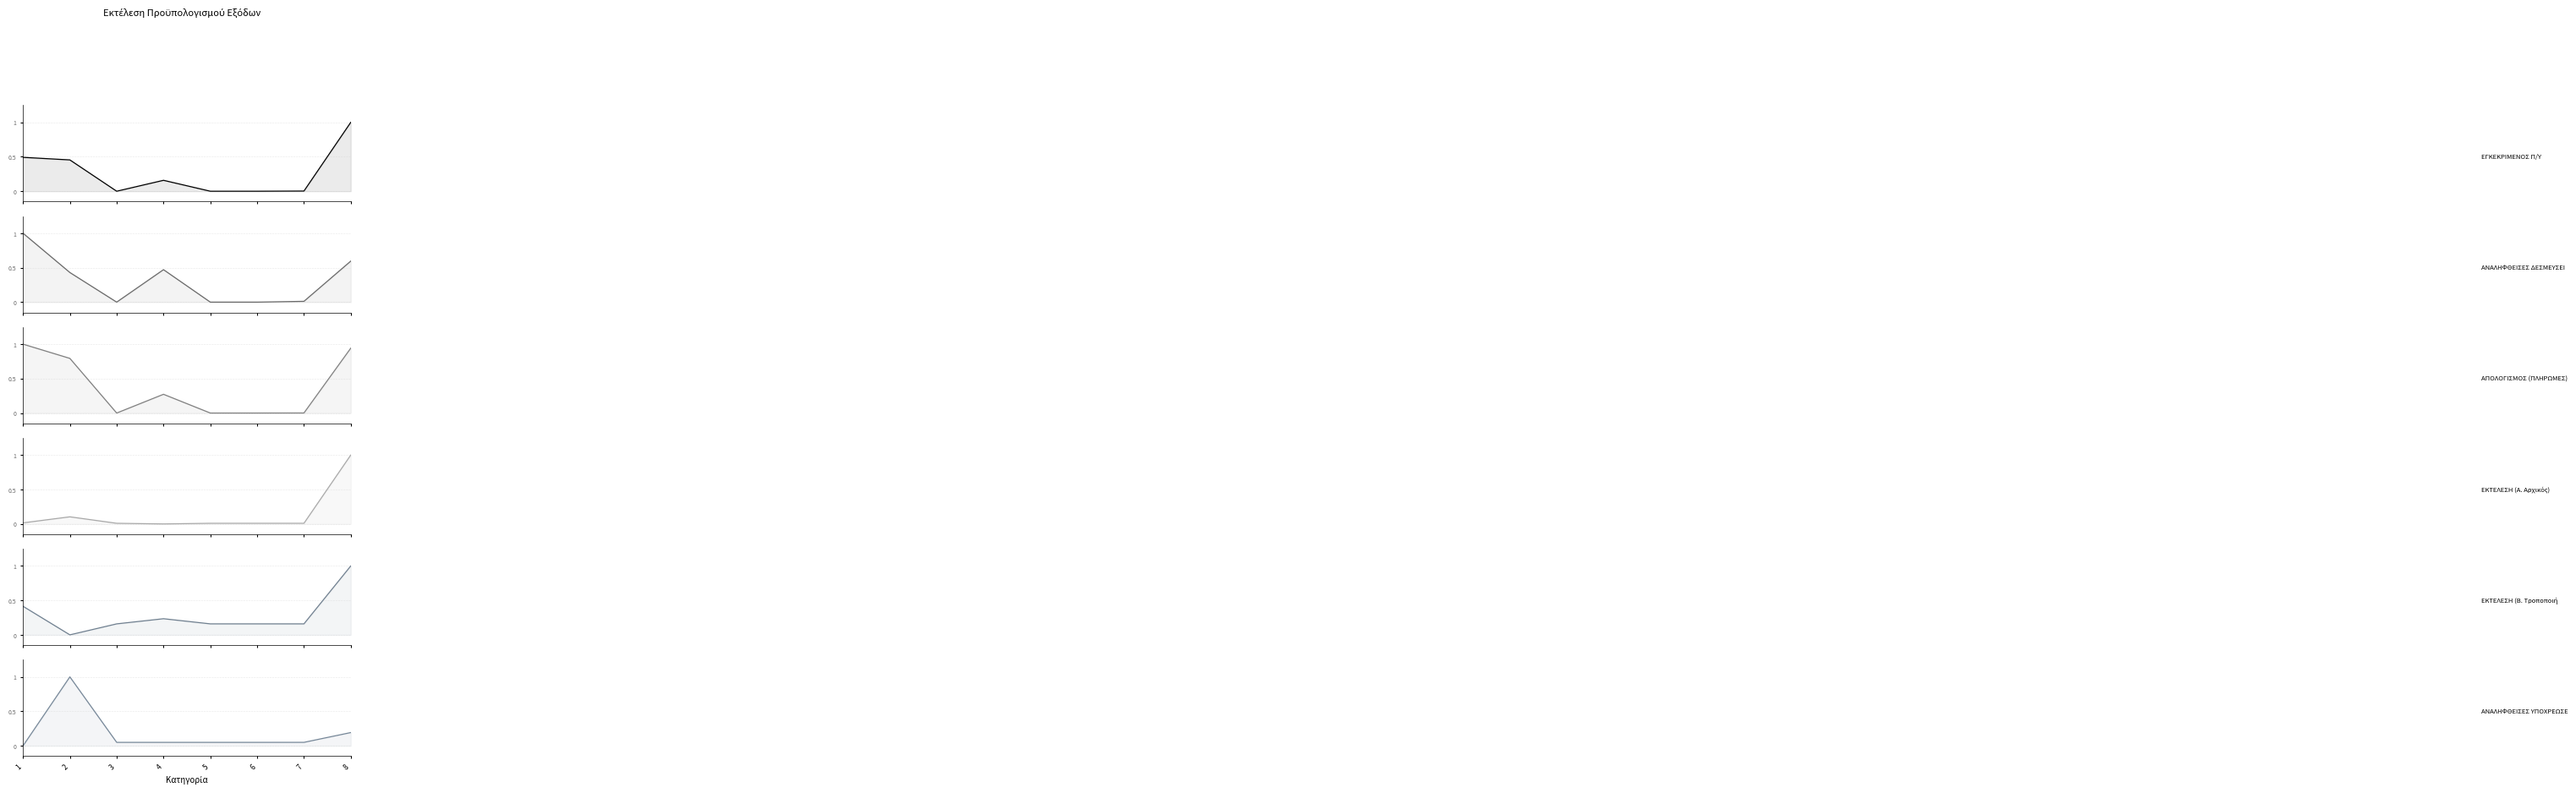

What is the sum of the ΑΠΟΛΟΓΙΣΜΟΣ (ΠΛΗΡΩΜΕΣ) values at 4 and 1?

1.3